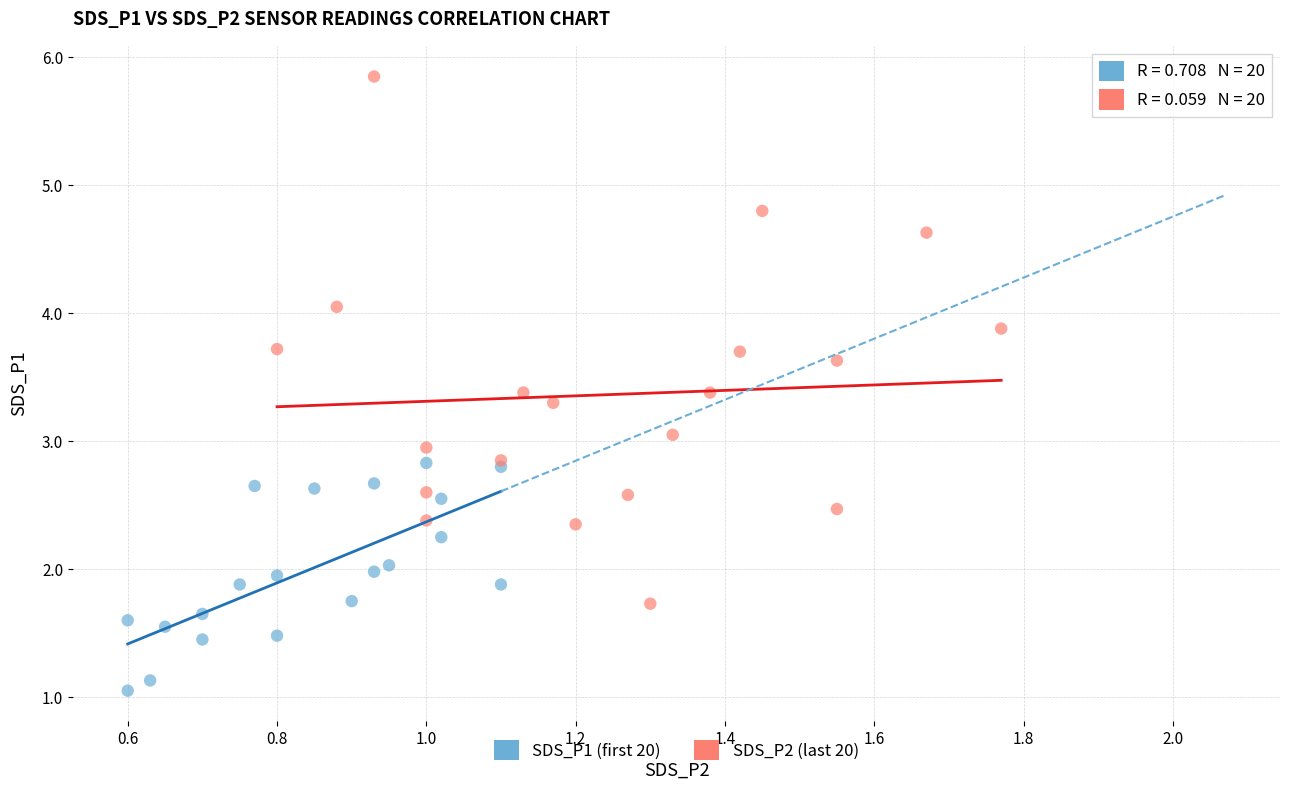

Which series reaches the maximum Y coordinate?

SDS_P2 (last 20)